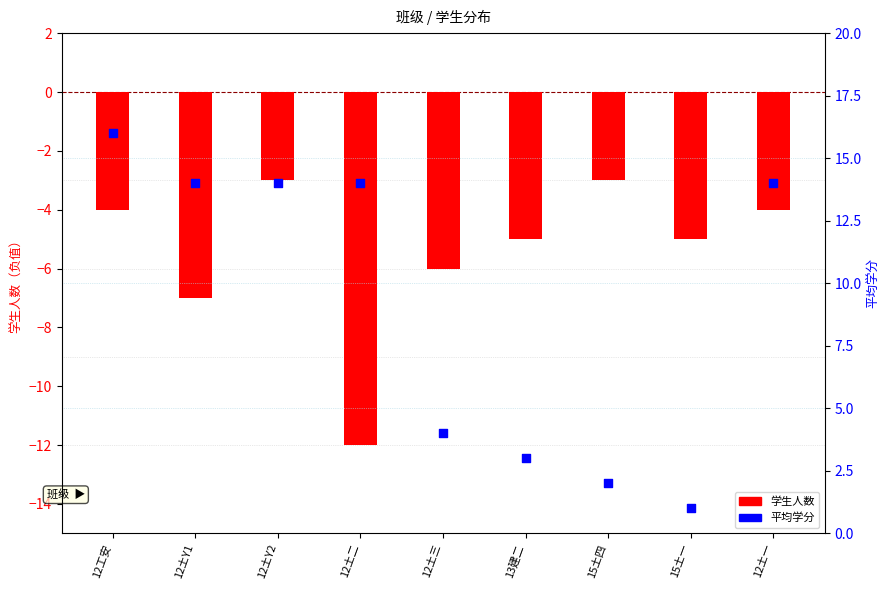

What is the total value across all series at 12土一?

10